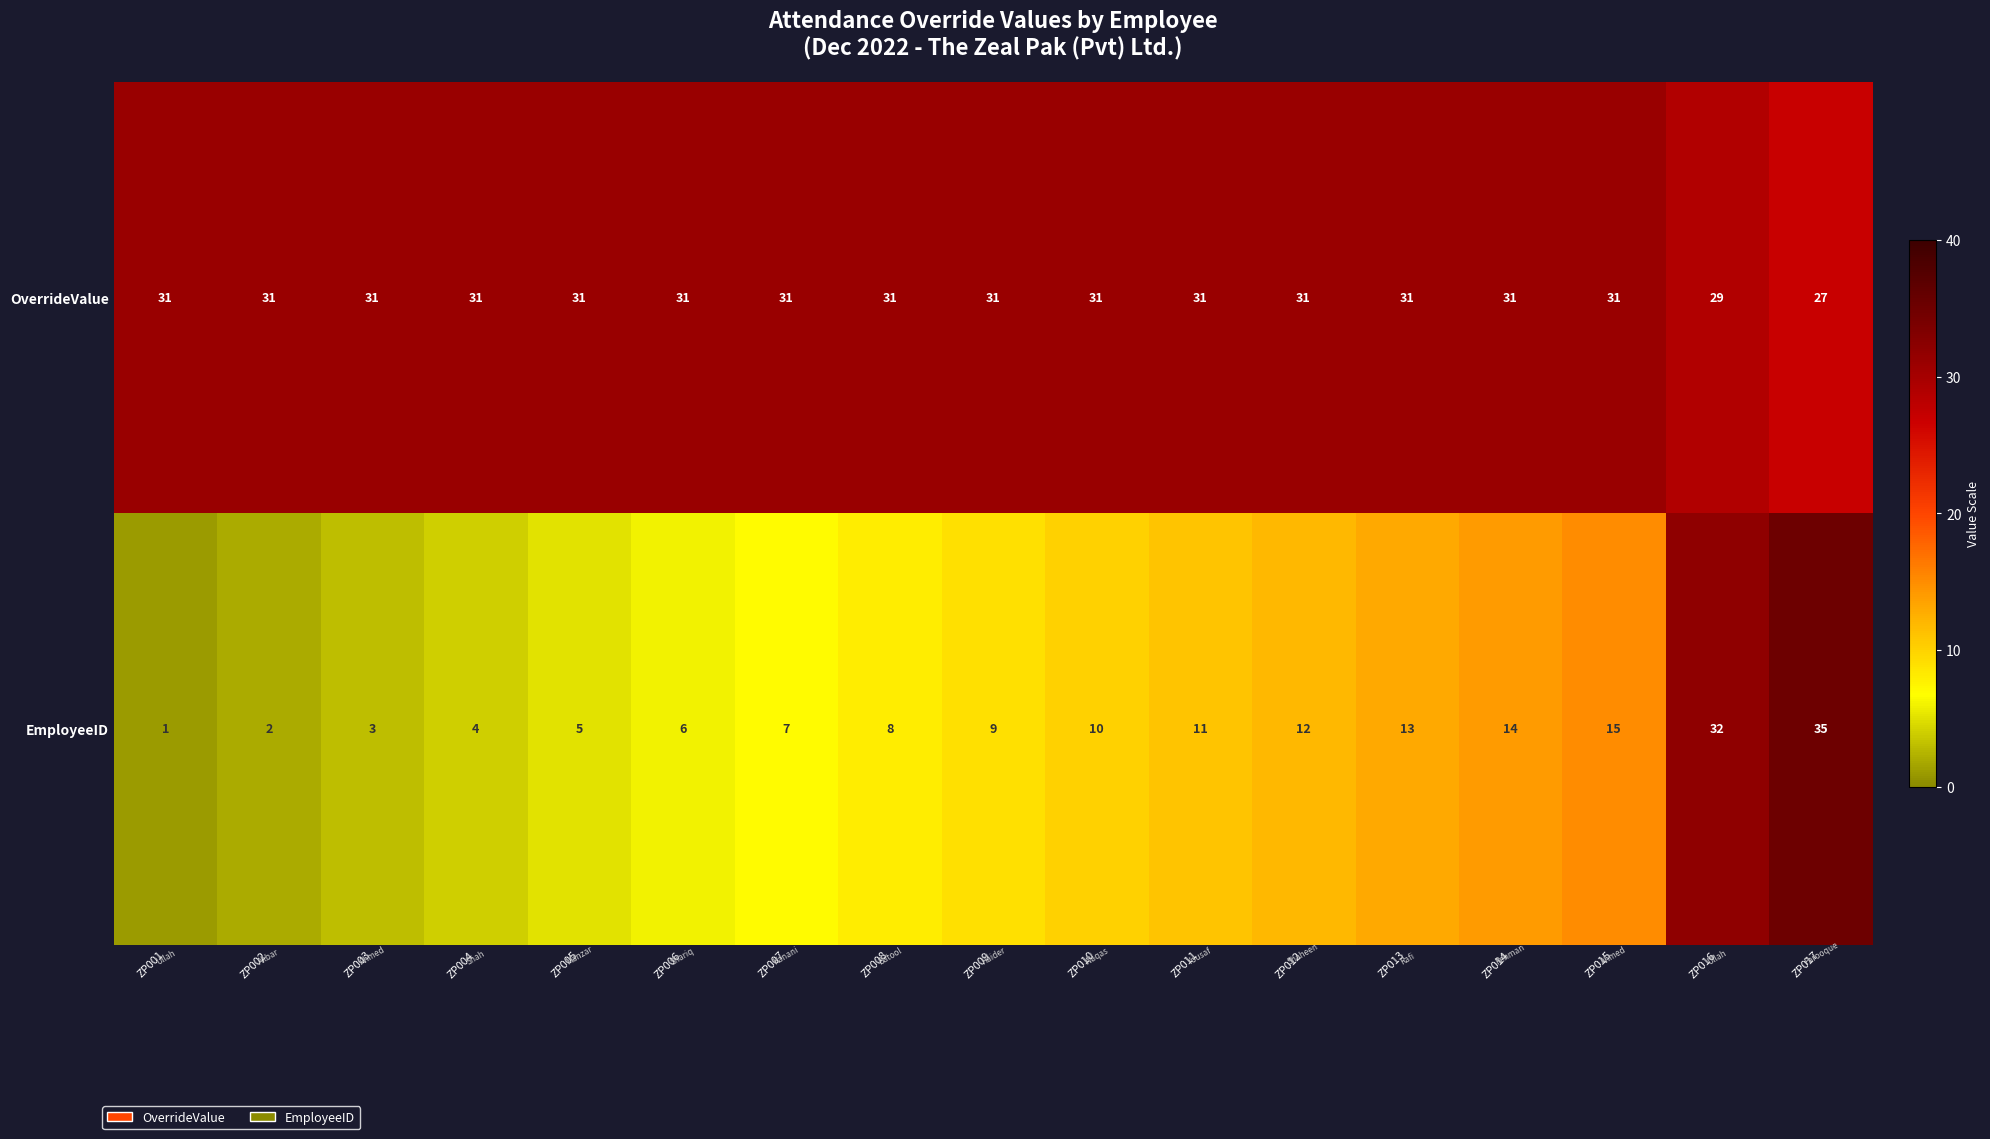

What is the total value across all series at ZP007?

38